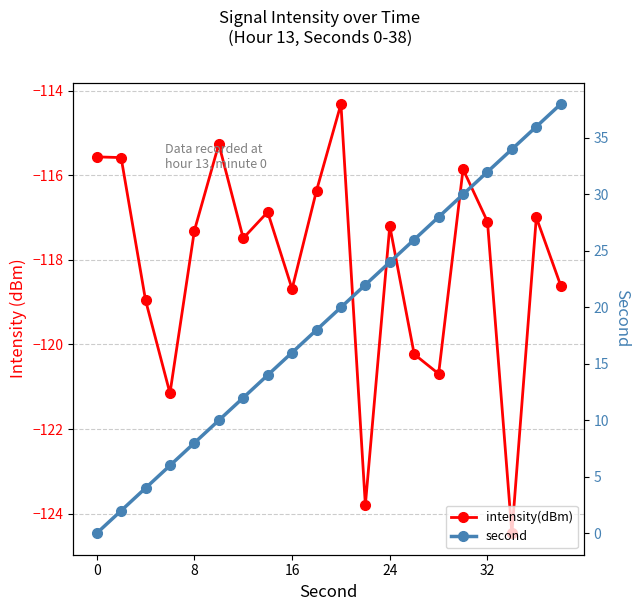

What is the difference between the maximum and minimum values in the second series?

38.0